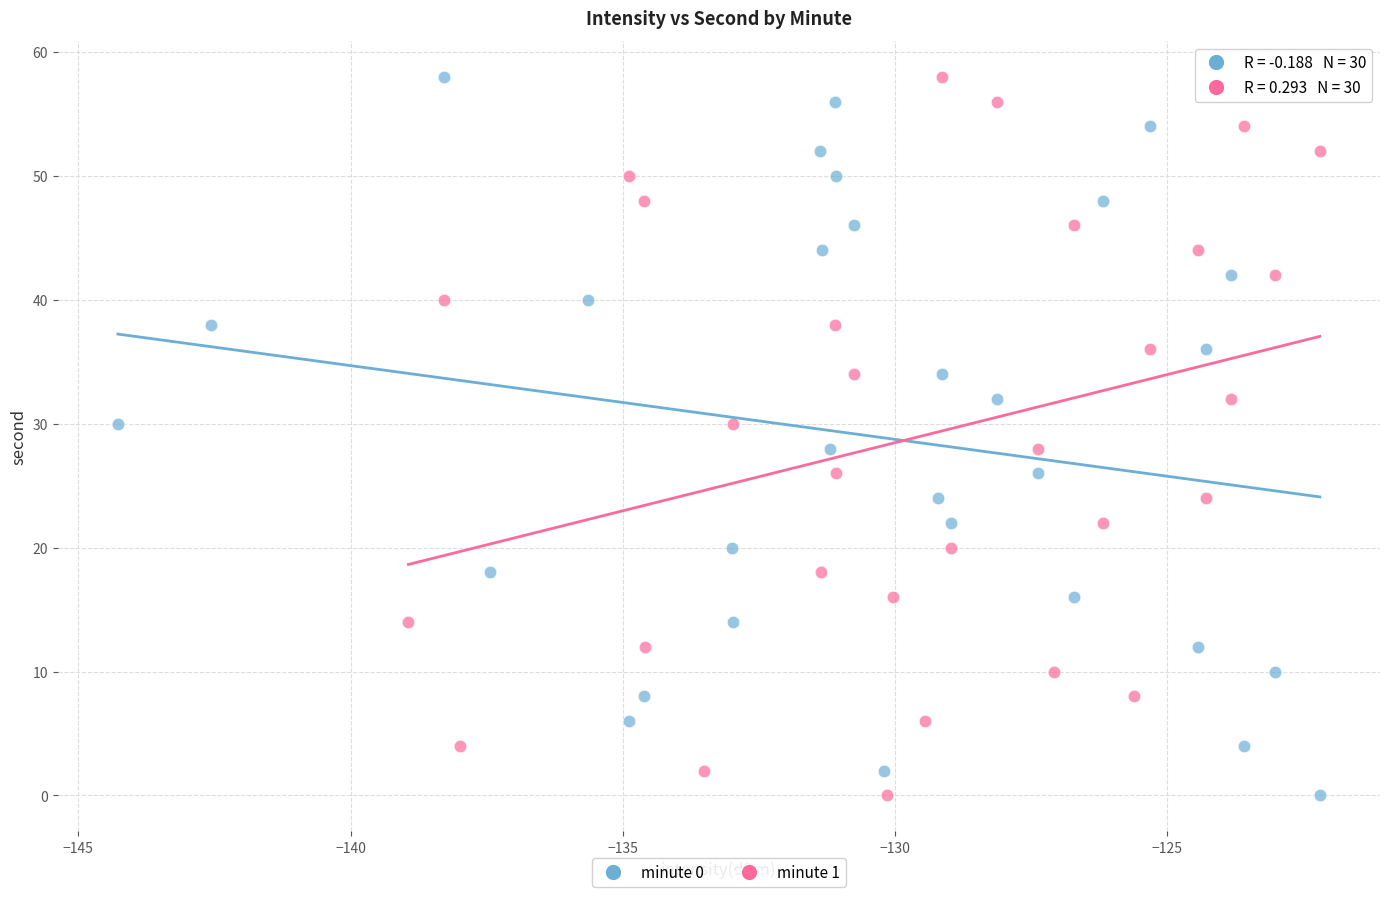

What are all the series names shown in the legend?

minute 0, minute 1